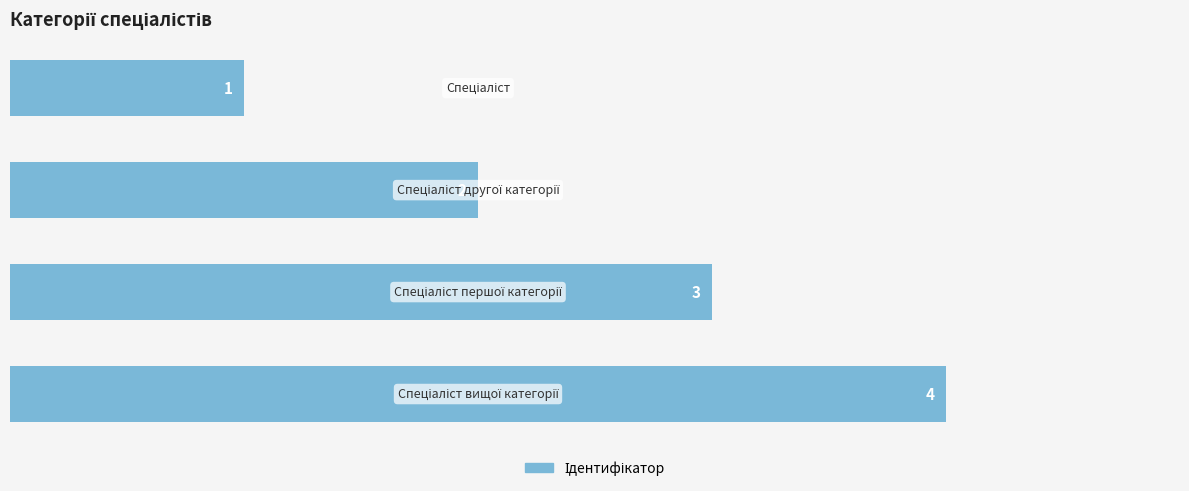

Count the values in the range 2 to 4.

3